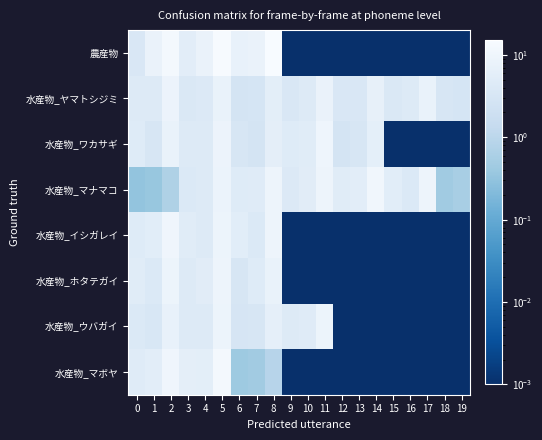

Reading left to right, transcribe all the data shown in this chart.

農産物: 0=3.5	1=8.0	2=12.0	3=5.5	4=8.2	5=14.0	6=7.1	7=8.0	8=15.0	9=0.0	10=0.0	11=0.0	12=0.0	13=0.0	14=0.0	15=0.0	16=0.0	17=0.0	18=0.0	19=0.0
水産物_ヤマトシジミ: 0=4.2	1=4.4	2=8.6	3=3.7	4=4.0	5=7.8	6=2.8	7=2.9	8=5.7	9=3.5	10=4.5	11=8.0	12=3.5	13=3.5	14=7.0	15=3.7	16=4.3	17=7.9	18=3.1	19=2.9
水産物_ワカサギ: 0=4.6	1=3.3	2=7.9	3=4.3	4=4.4	5=8.7	6=3.2	7=2.8	8=6.0	9=4.6	10=5.0	11=9.6	12=2.8	13=3.3	14=6.1	15=0.0	16=0.0	17=0.0	18=0.0	19=0.0
水産物_マナマコ: 0=0.3	1=0.4	2=0.7	3=4.0	4=4.4	5=8.4	6=4.6	7=4.8	8=9.4	9=4.1	10=5.2	11=9.3	12=5.0	13=5.6	14=11.0	15=5.4	16=3.9	17=9.3	18=0.5	19=0.6
水産物_イシガレイ: 0=4.7	1=5.4	2=10.0	3=5.0	4=4.2	5=9.2	6=5.3	7=4.0	8=9.4	9=0.0	10=0.0	11=0.0	12=0.0	13=0.0	14=0.0	15=0.0	16=0.0	17=0.0	18=0.0	19=0.0
水産物_ホタテガイ: 0=5.0	1=4.0	2=9.0	3=4.4	4=5.1	5=9.5	6=3.1	7=4.5	8=7.7	9=0.0	10=0.0	11=0.0	12=0.0	13=0.0	14=0.0	15=0.0	16=0.0	17=0.0	18=0.0	19=0.0
水産物_ウバガイ: 0=4.0	1=3.4	2=7.5	3=4.4	4=4.5	5=8.9	6=3.1	7=3.3	8=6.4	9=4.3	10=4.8	11=9.2	12=0.0	13=0.0	14=0.0	15=0.0	16=0.0	17=0.0	18=0.0	19=0.0
水産物_マボヤ: 0=4.8	1=5.6	2=10.0	3=5.9	4=5.8	5=12.0	6=0.4	7=0.5	8=0.9	9=0.0	10=0.0	11=0.0	12=0.0	13=0.0	14=0.0	15=0.0	16=0.0	17=0.0	18=0.0	19=0.0